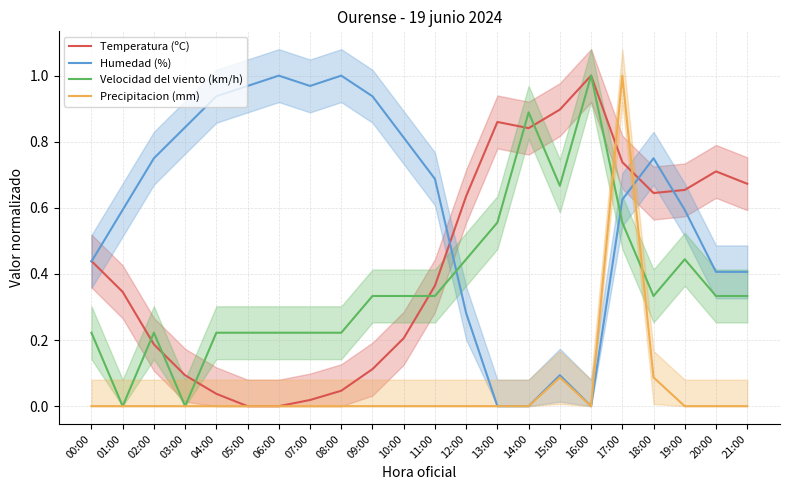

What is the average value of the Humedad (%) series?

0.6